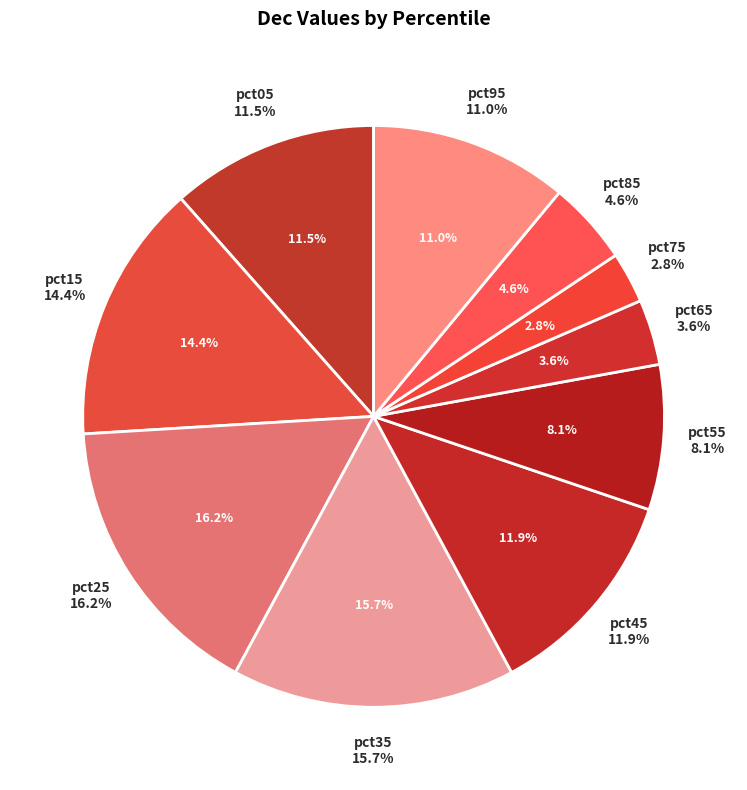

Does any single category account for the majority?

No